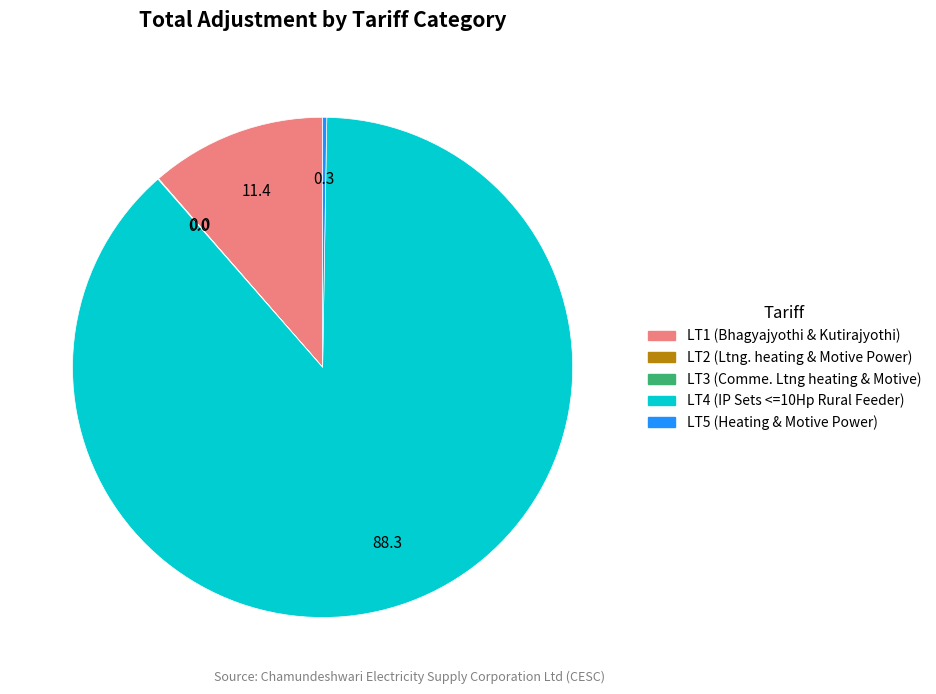

Which category has the biggest portion of the pie?

LT4